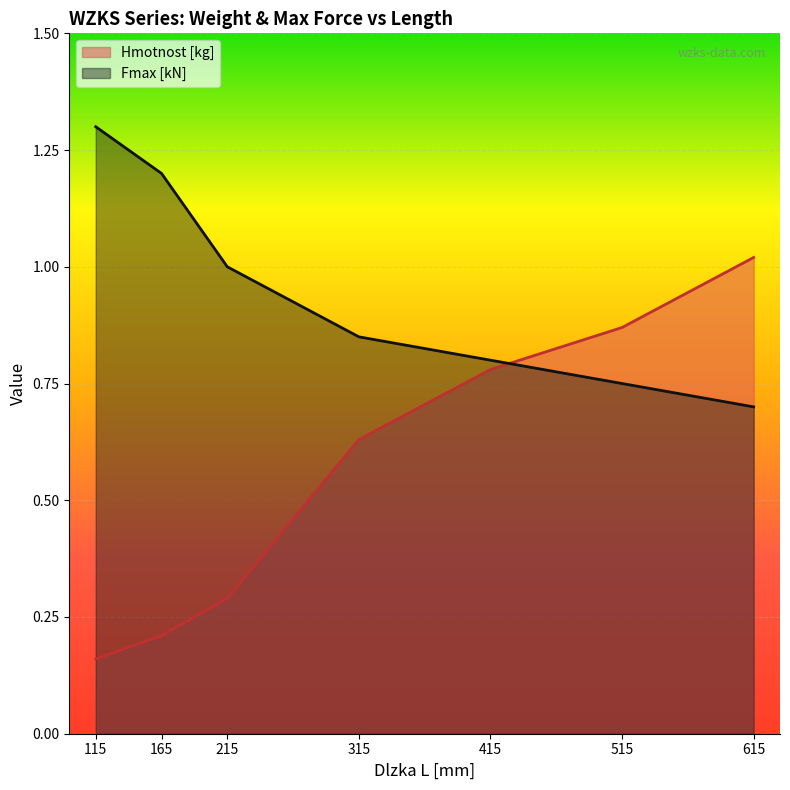

Rank the series by their maximum value, from highest to lowest.

Fmax [kN], Hmotnost [kg]